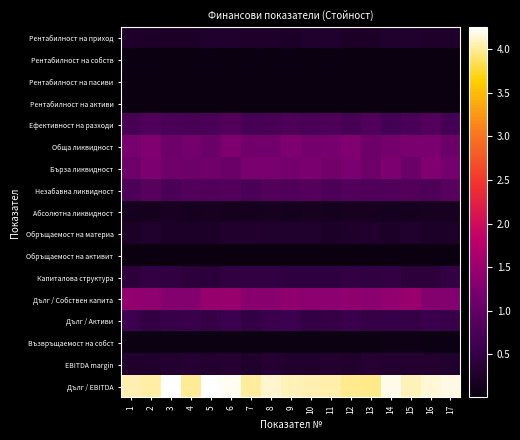

What is the total value across all series at 12?

11.6